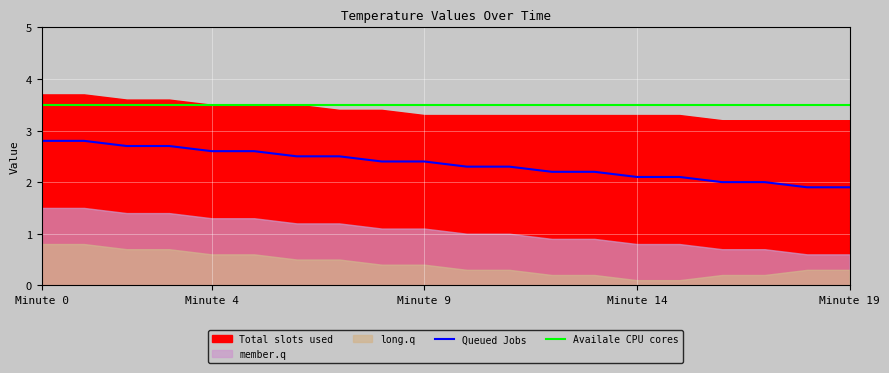

True or false: Queued Jobs and Availale CPU cores cross at least once.

False